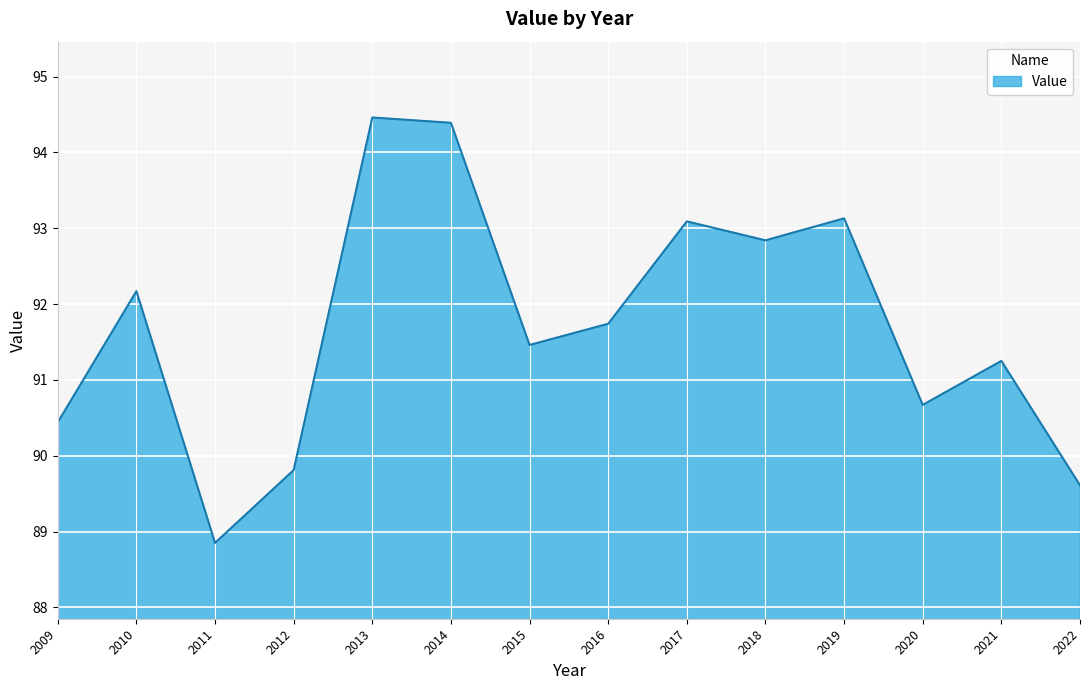

What is the difference between the maximum and minimum values?

5.6